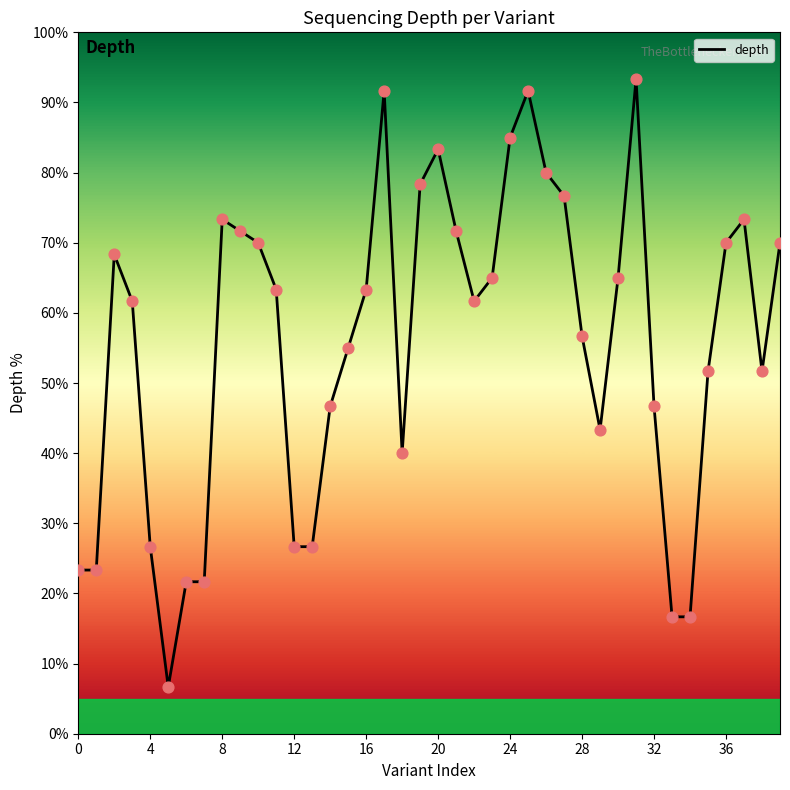

What is the maximum value shown in the chart?

93.3